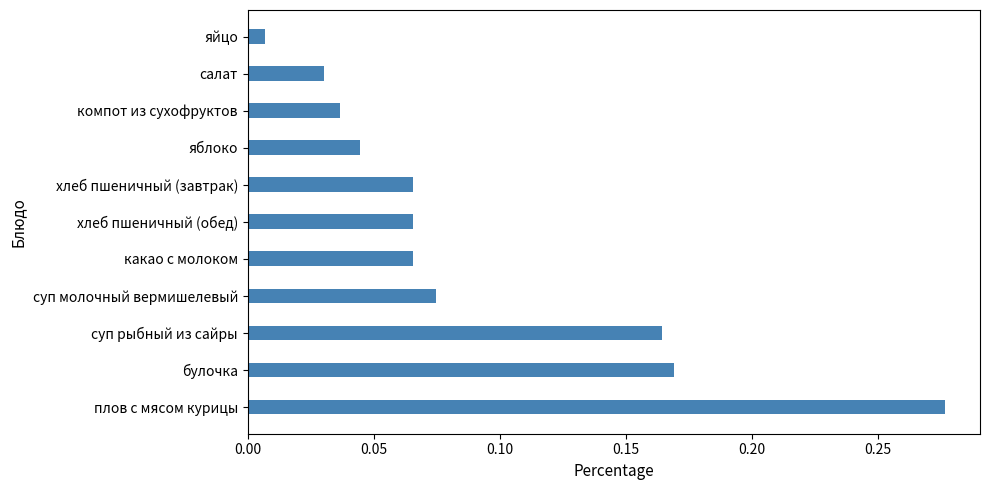

True or false: the data shows 0.0 at хлеб пшеничный (обед).

False